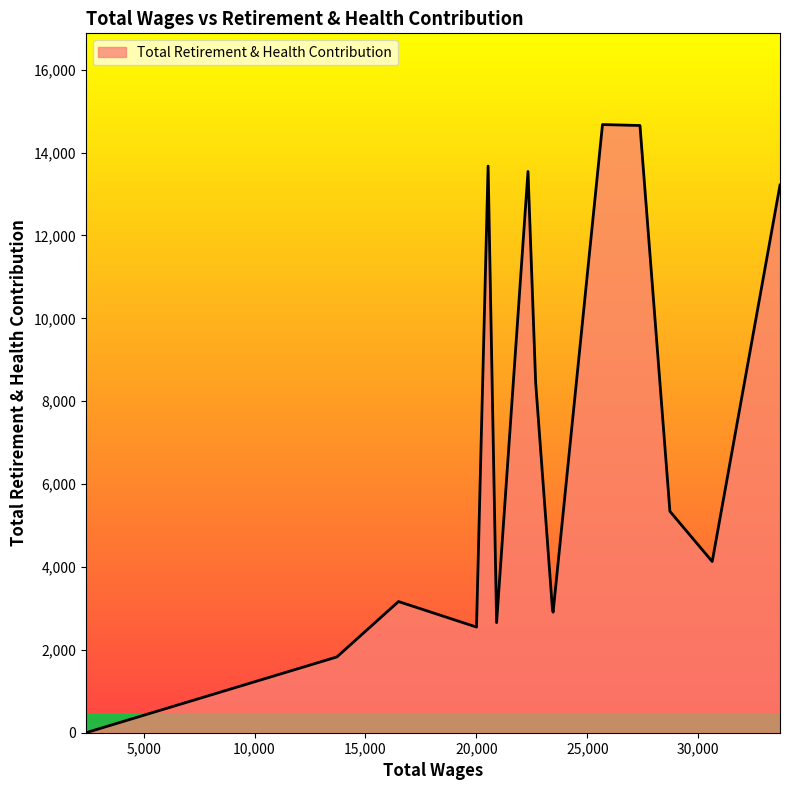

What is the greatest value displayed?

14677